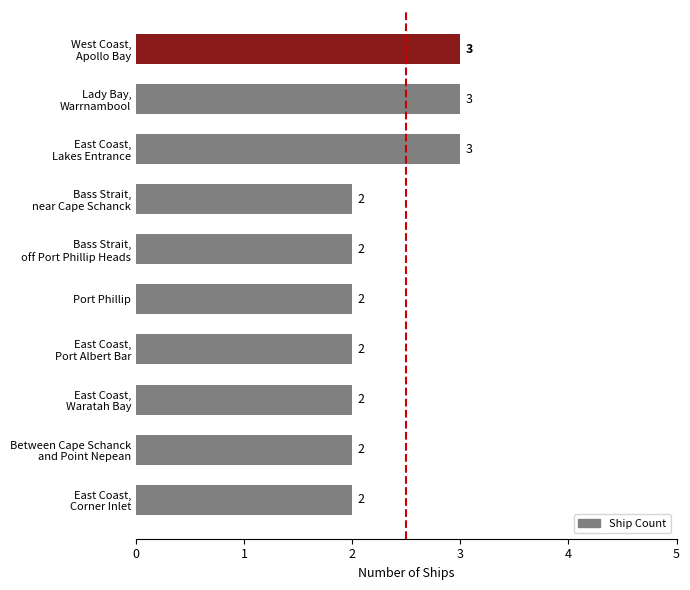

How many values are between 2 and 3?

10